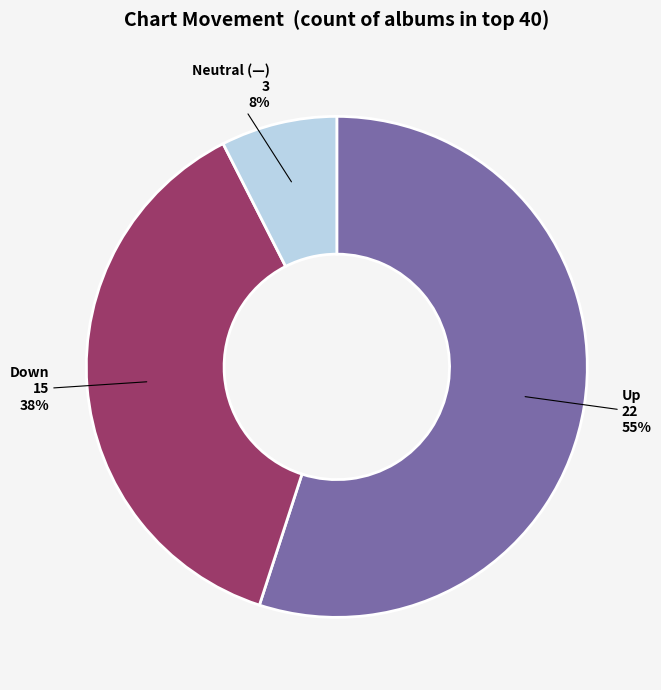

Is there a majority slice in this chart?

Yes